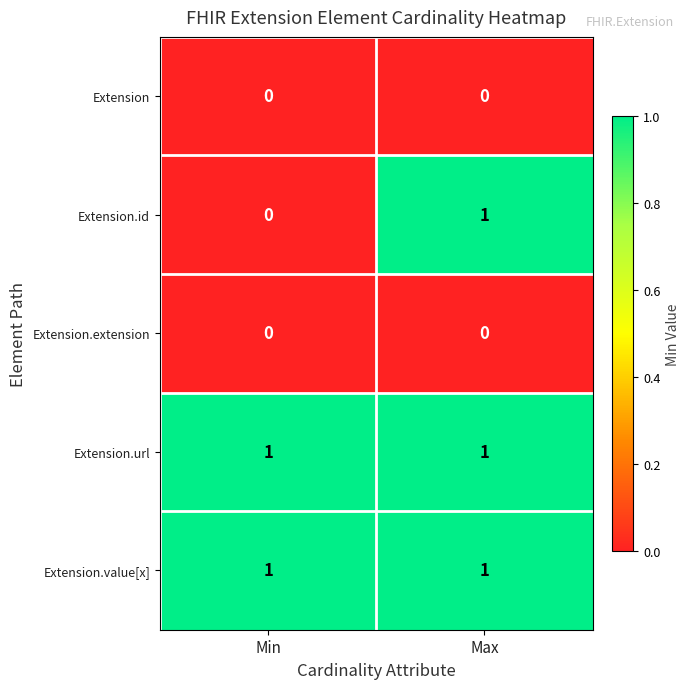

What is the difference between the highest and lowest values at Max?

1